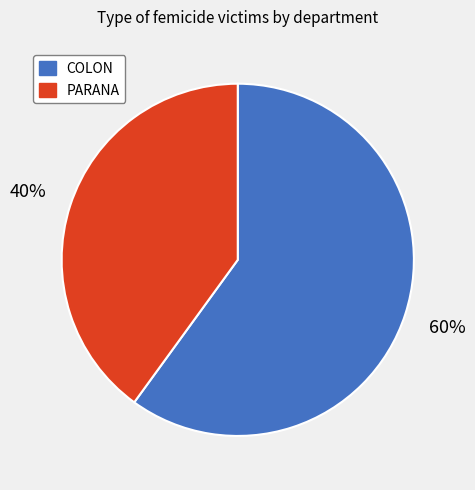

What is the ratio of the value at PARANA to the value at COLON?

0.7